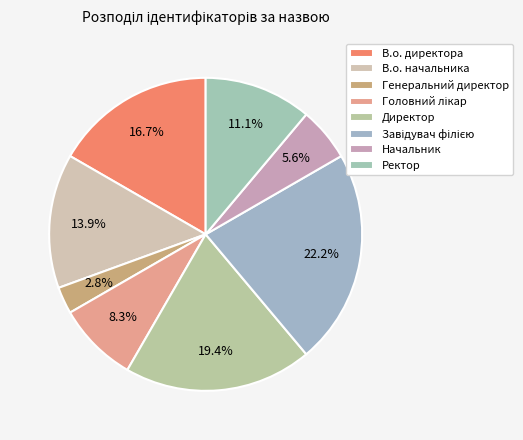

Is there any slice that represents more than half of the pie?

No